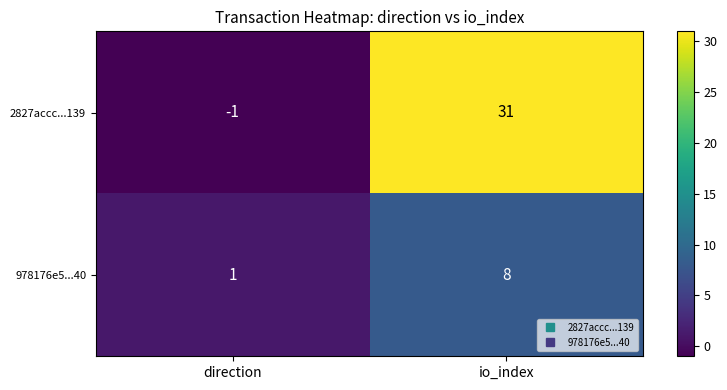

Which series changed the most between direction and io_index?

2827accc...139